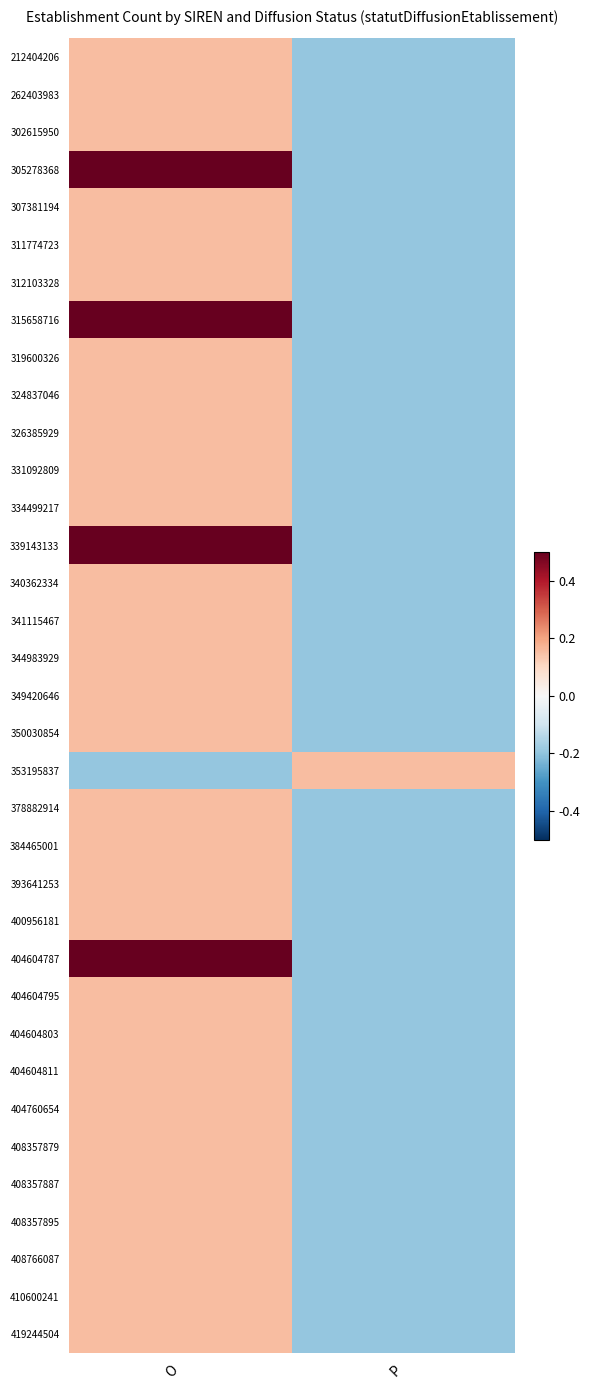

At how many categories does at least one series exceed 0?

2